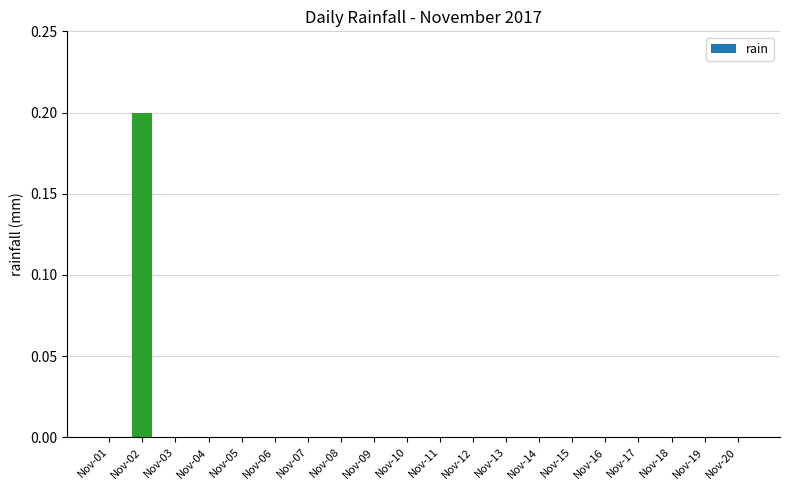

The chart shows a value of 0.1 at Nov-19. True or false?

False